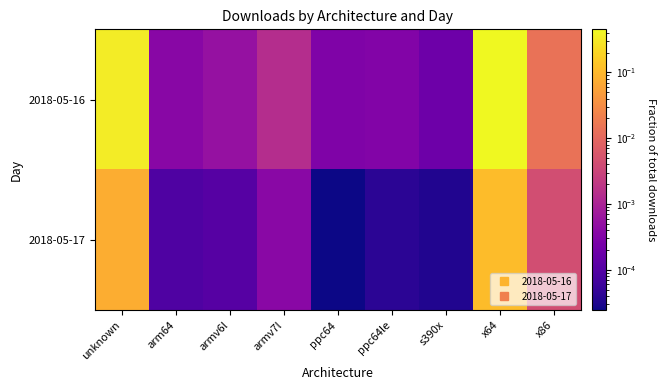

What is the total value across all series at unknown?

0.4